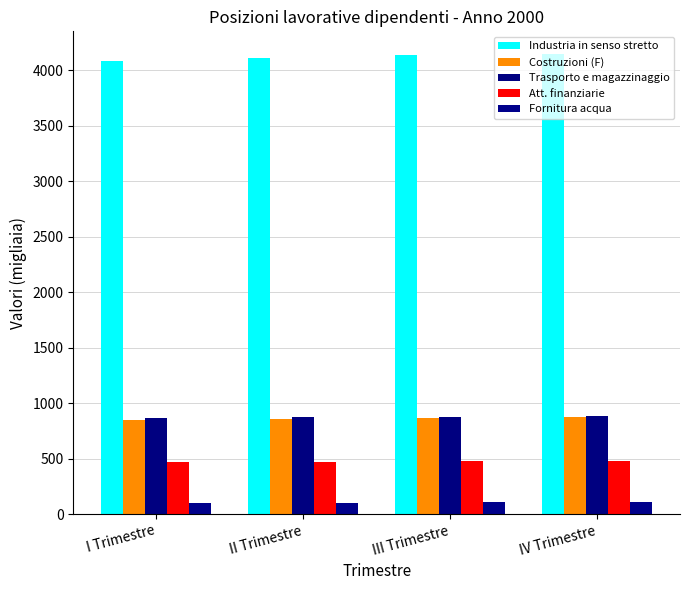

How many bars are there in total?

20